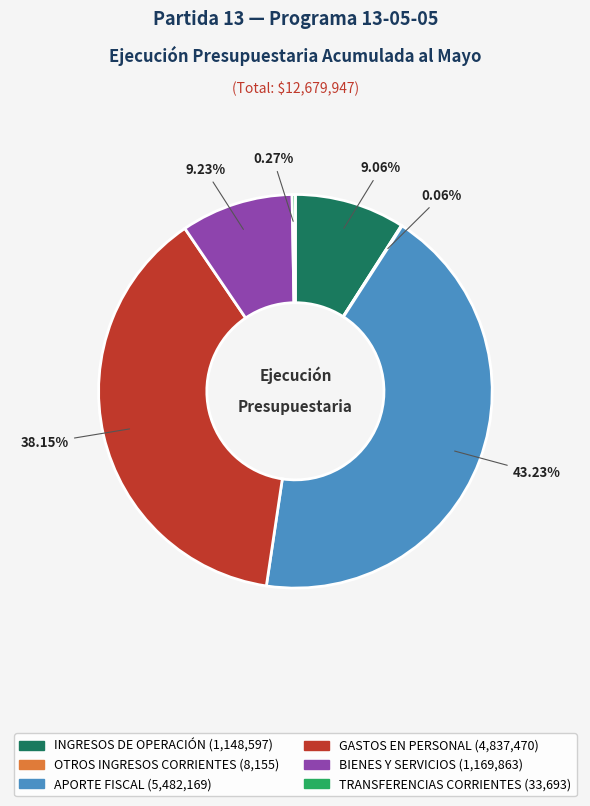

Is there any slice that represents more than half of the pie?

No